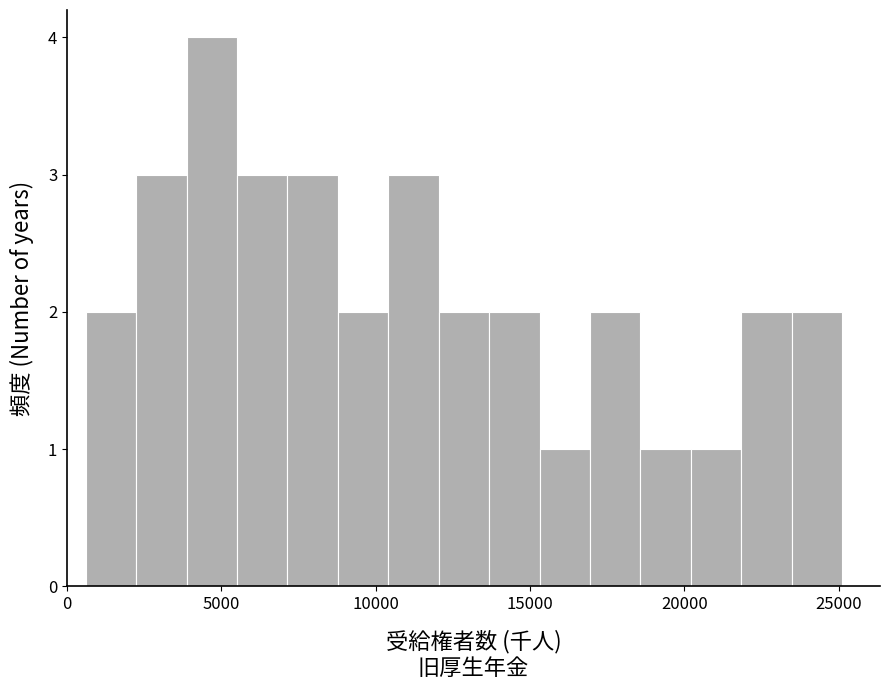

Read against the x-axis, roughly where is the centre of the tallest bar?

4500